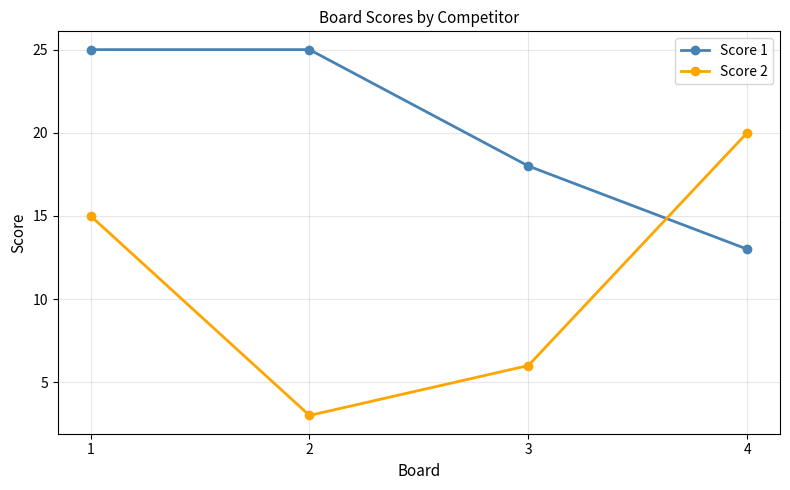

True or false: Score 1 has more than 1 interior local peaks.

False